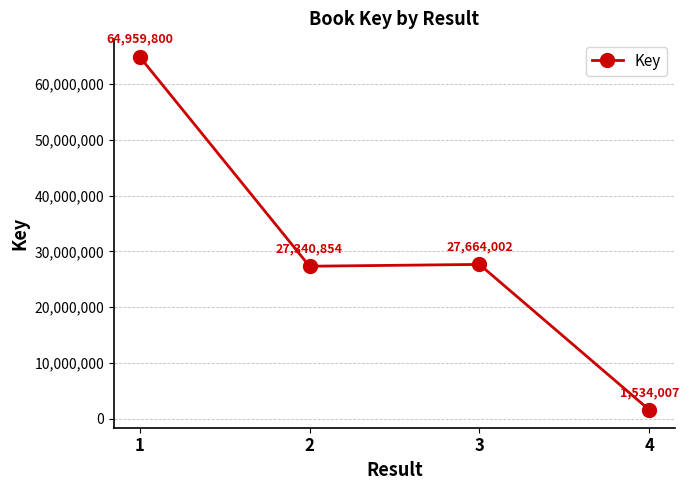

What is the change in value from 2 to 4?

-25806847